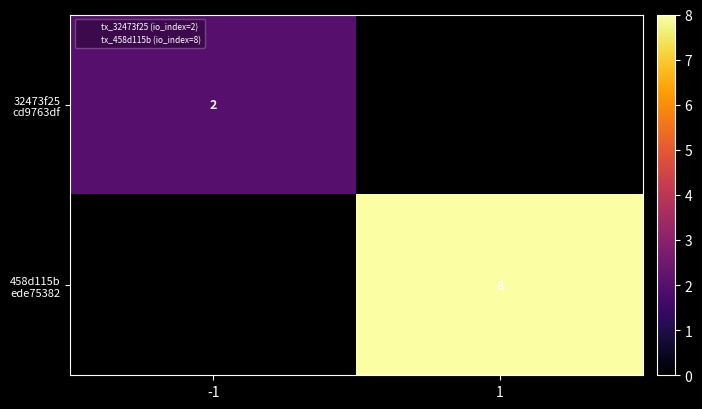

At 1, list the series in order from smallest to largest.

32473f25 cd9763df, 458d115b ede75382